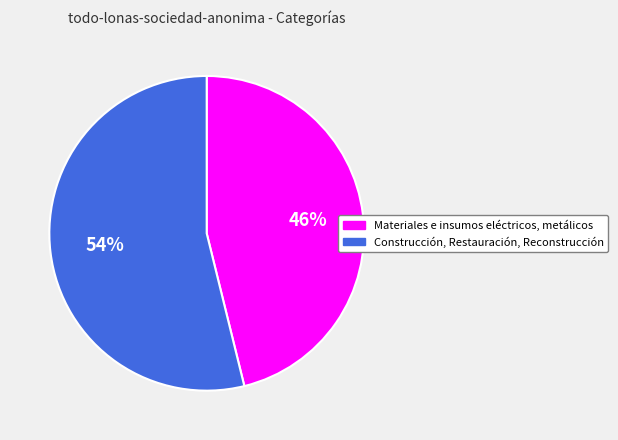

Count the number of slices in the pie.

2